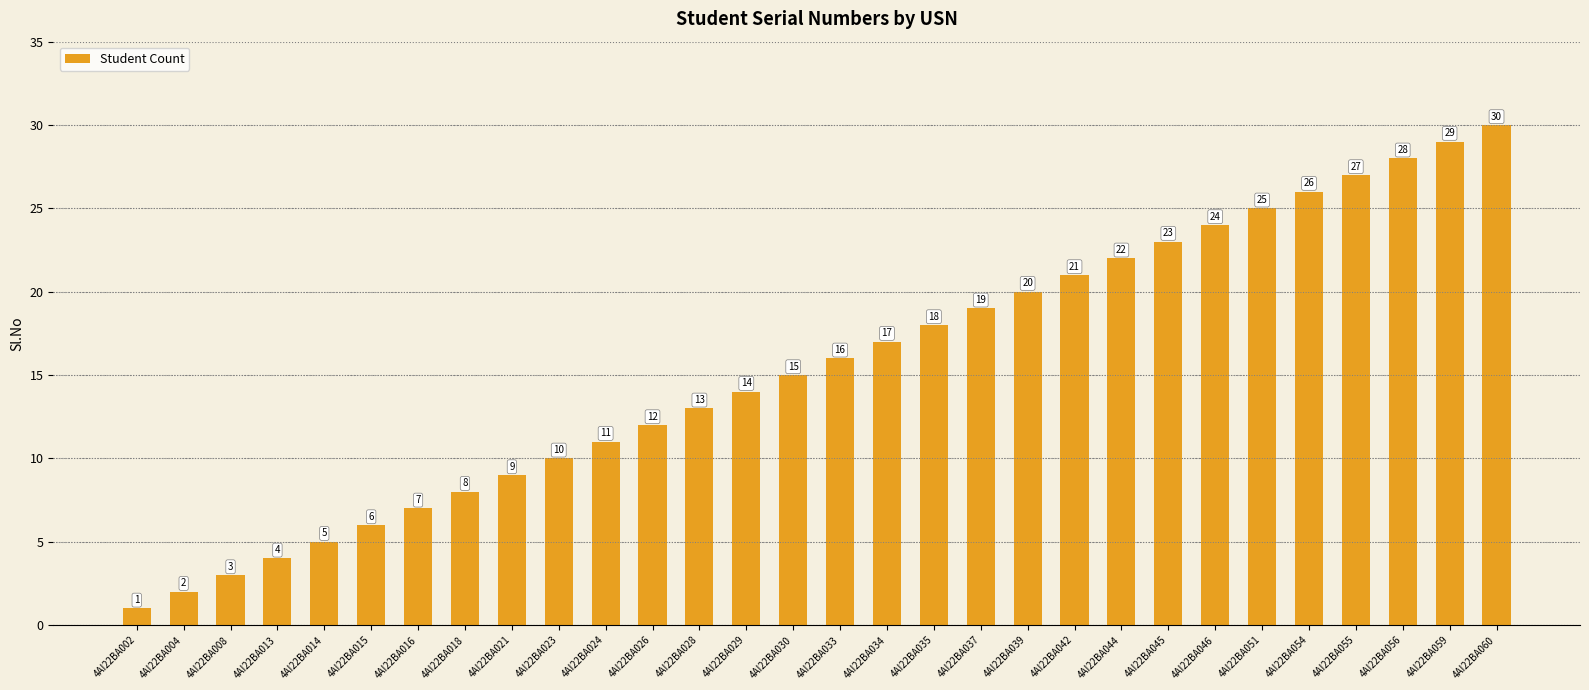

The chart shows a value of 27 at 4AI22BA033. True or false?

False